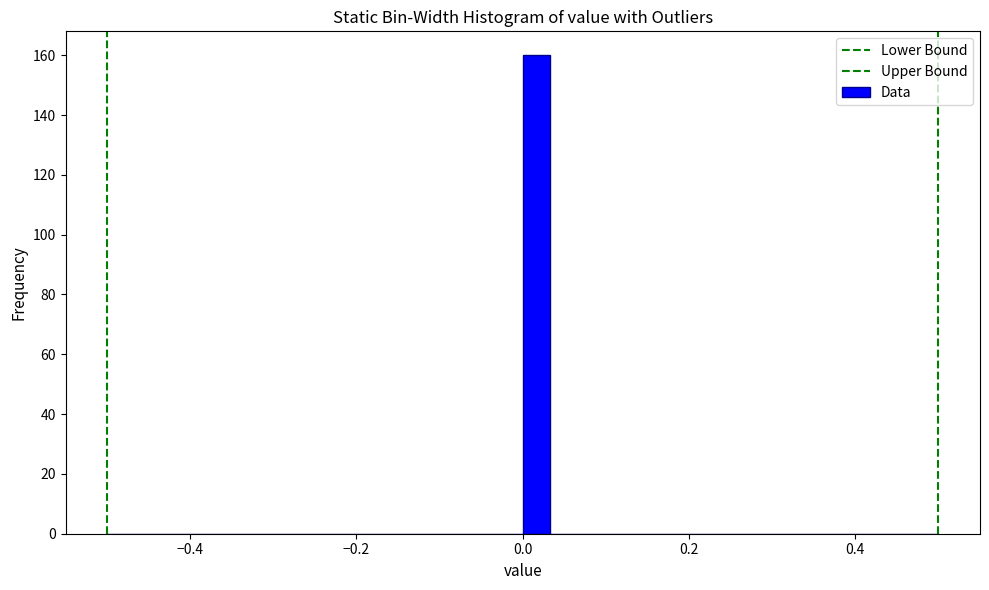

Around what value on the x-axis is the tallest bar? Give the approximate position of its centre, as read against the axis.

0.02